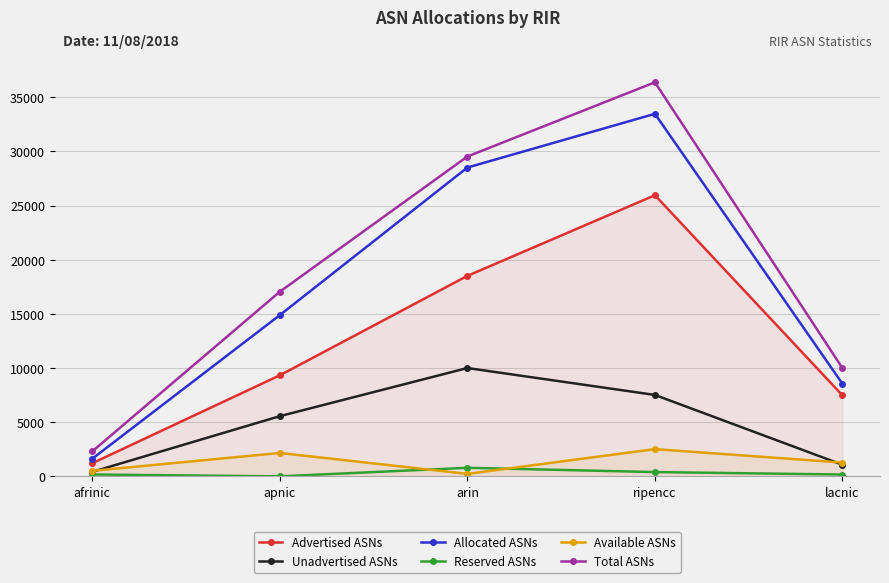

What position from the left is arin?

3